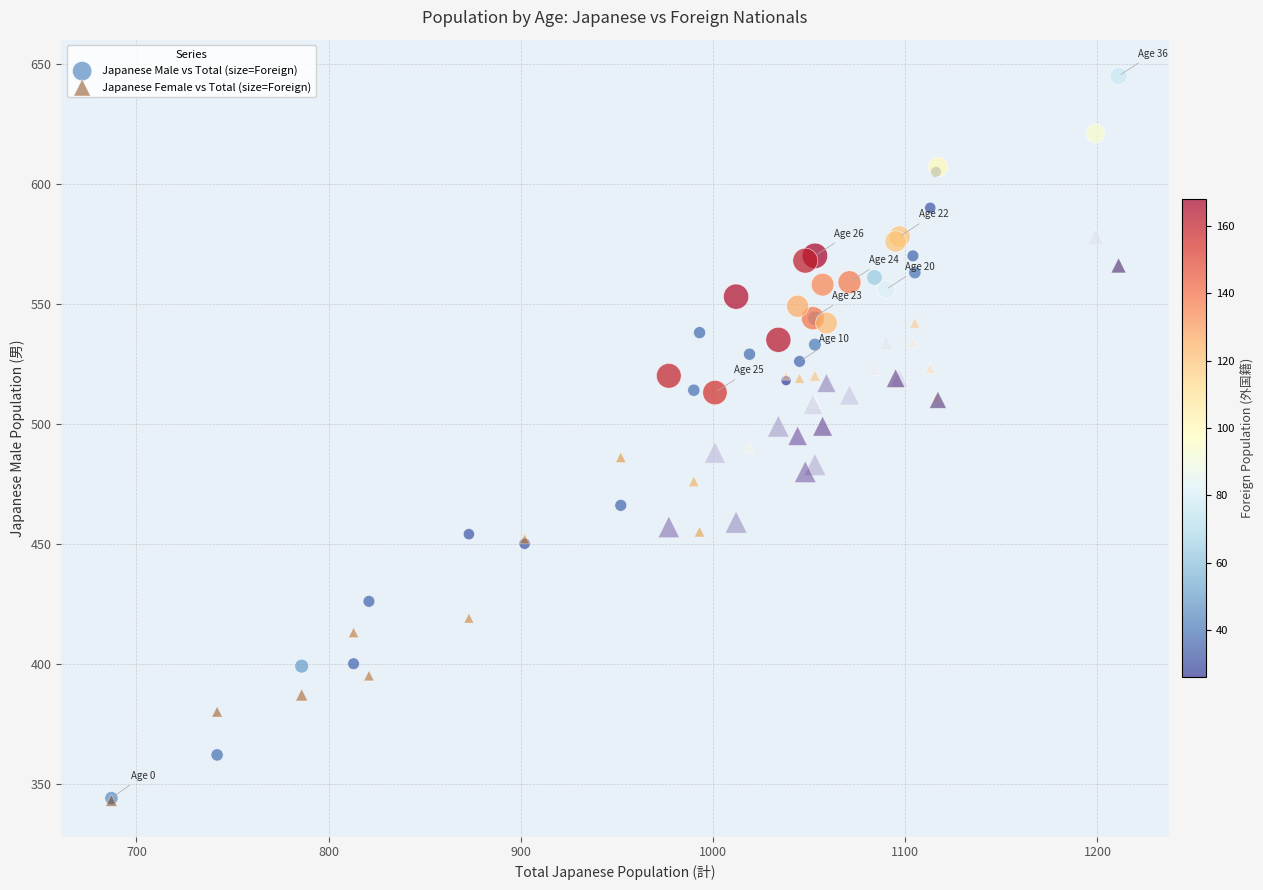

What are all the series names shown in the legend?

Japanese Male vs Total (size=Foreign), Japanese Female vs Total (size=Foreign)